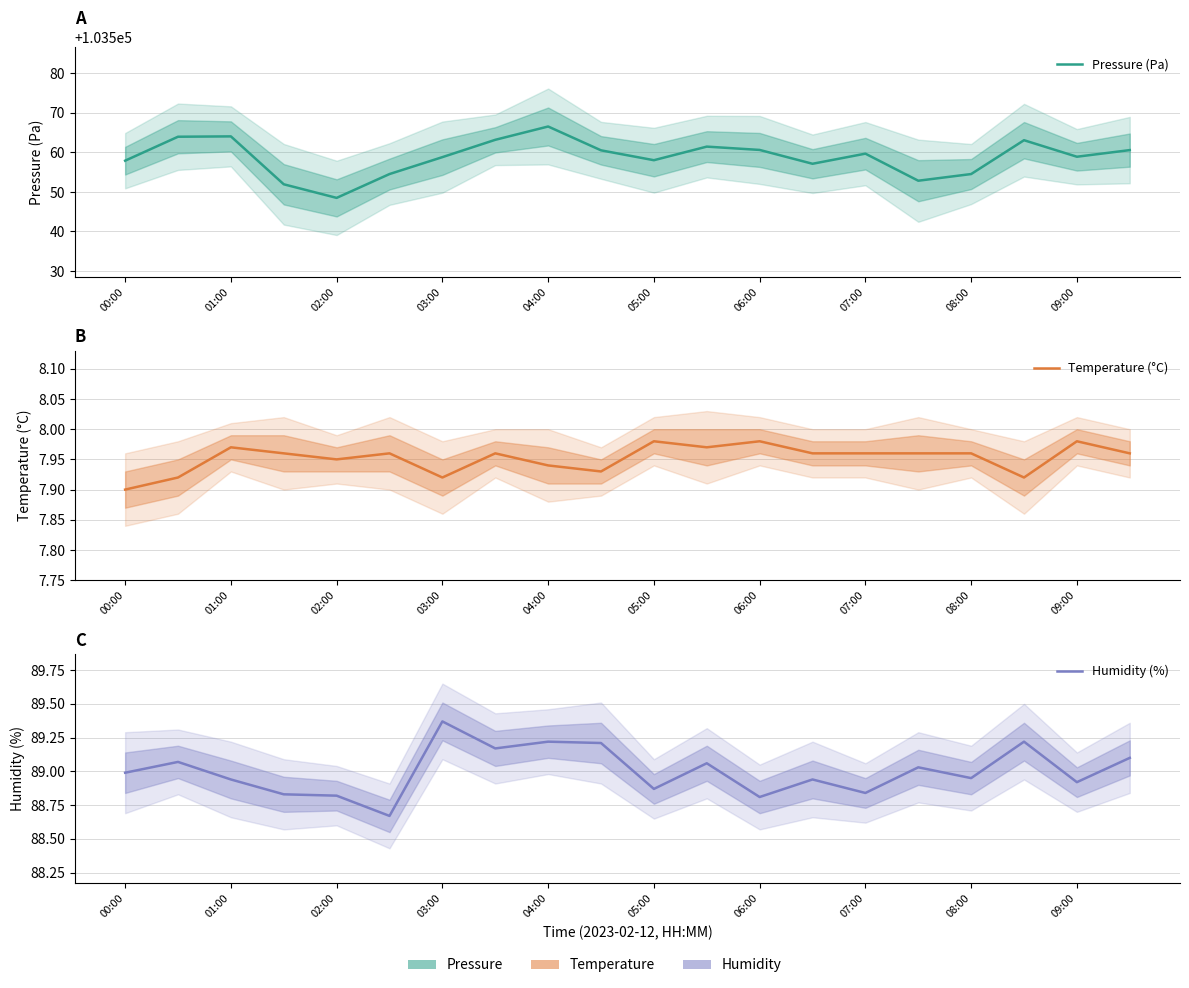

Is the value of Pressure (Pa) at 00:00 greater than the value of Humidity (%) at 01:00?

Yes